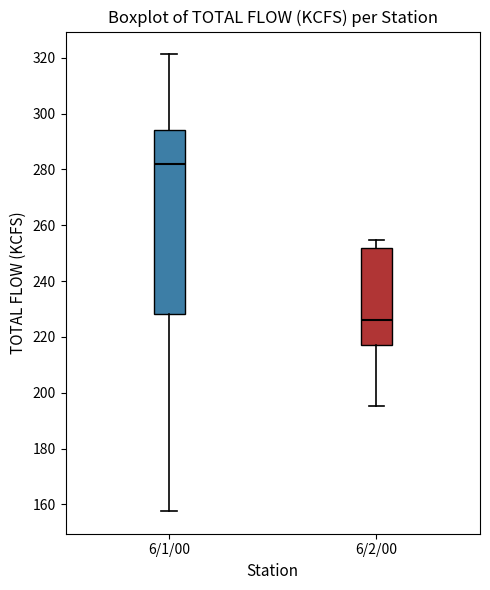

Which box is the tallest, from its lower edge to its upper edge?

6/1/00